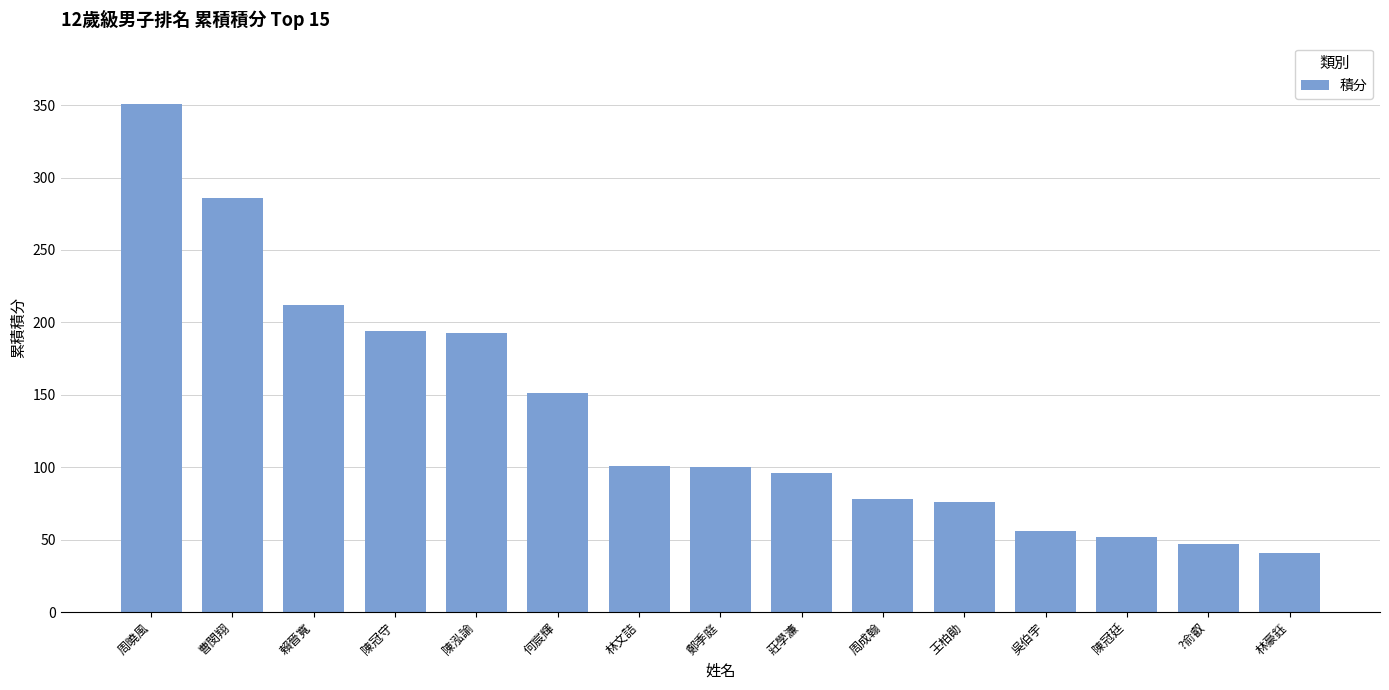

What is the approximate value at 吳伯宇, to the nearest 5?

55